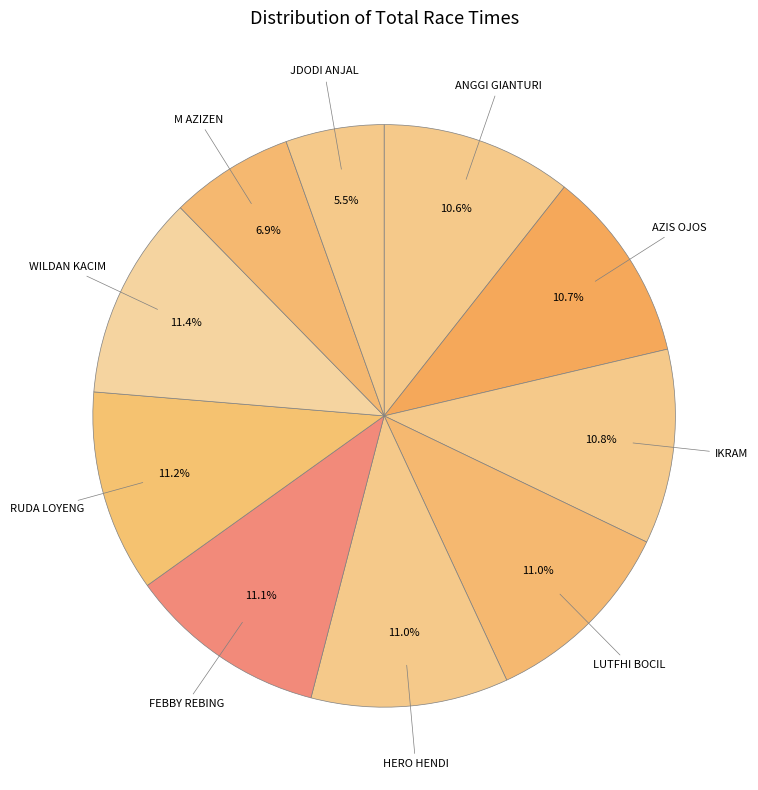

Count the number of slices in the pie.

10